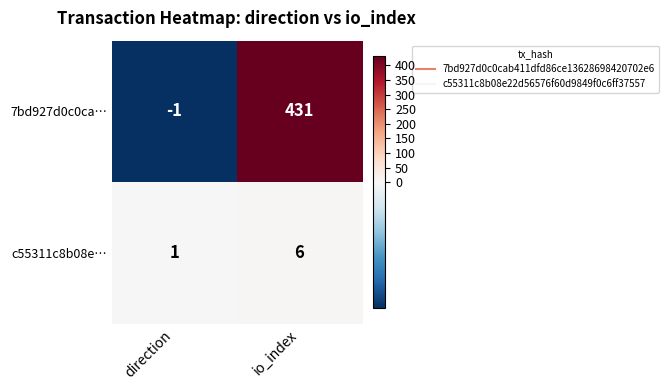

What is the spread (max minus min) of values at direction?

2